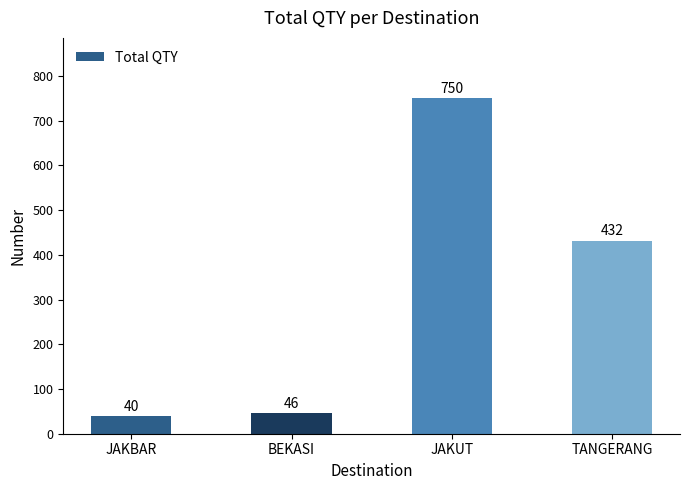

Where does the data first go above 432?

JAKUT